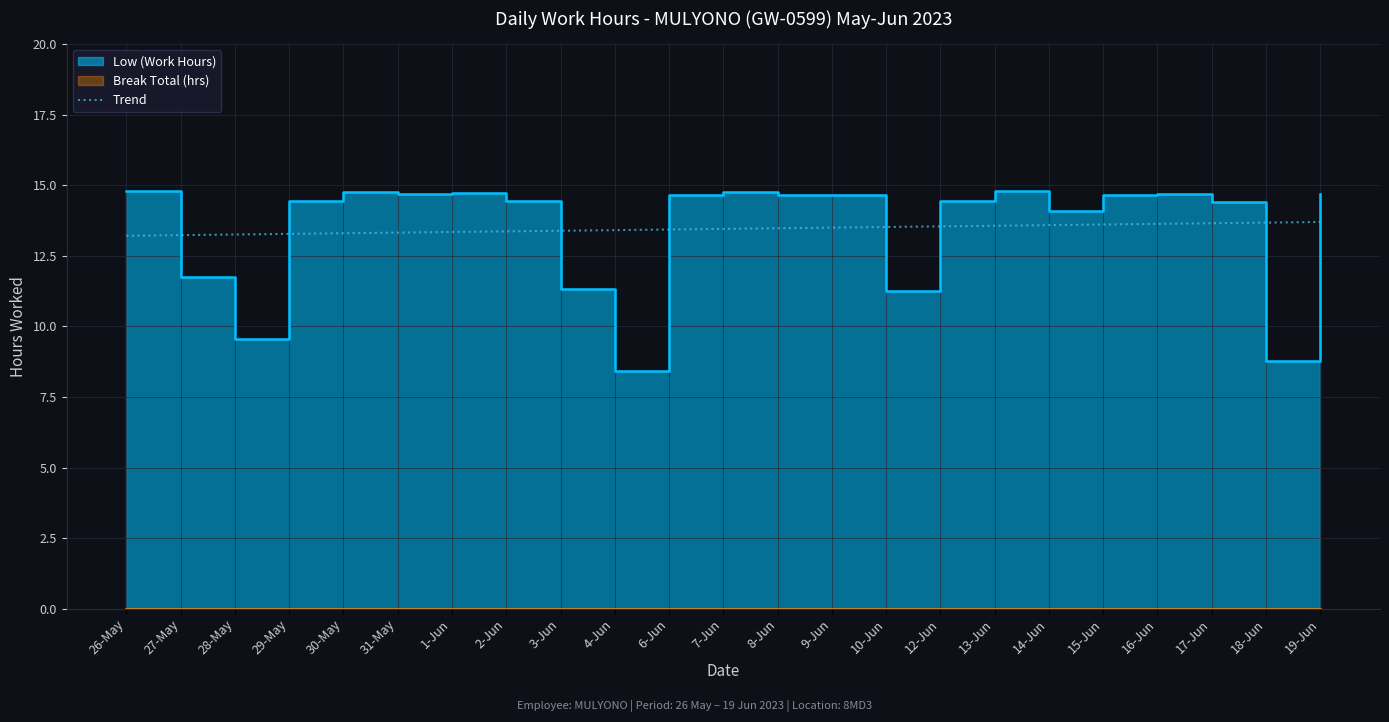

What position from the left is 3-Jun?

9